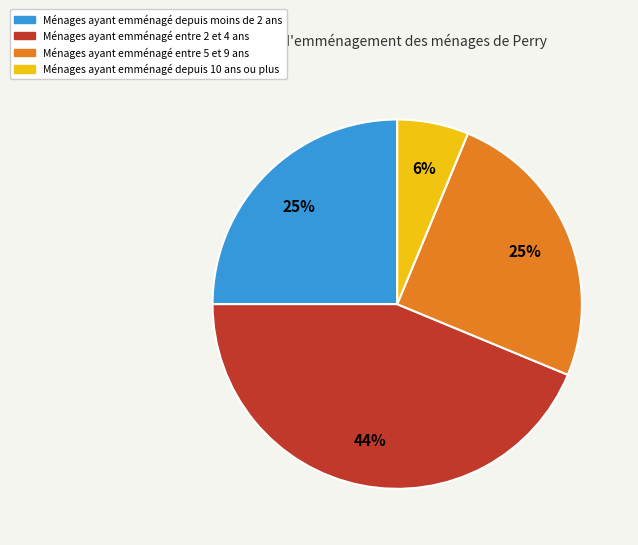

To the nearest percent, what is the combined percentage of Ménages ayant emménagé entre 2 et 4 ans and Ménages ayant emménagé depuis moins de 2 ans?

69%